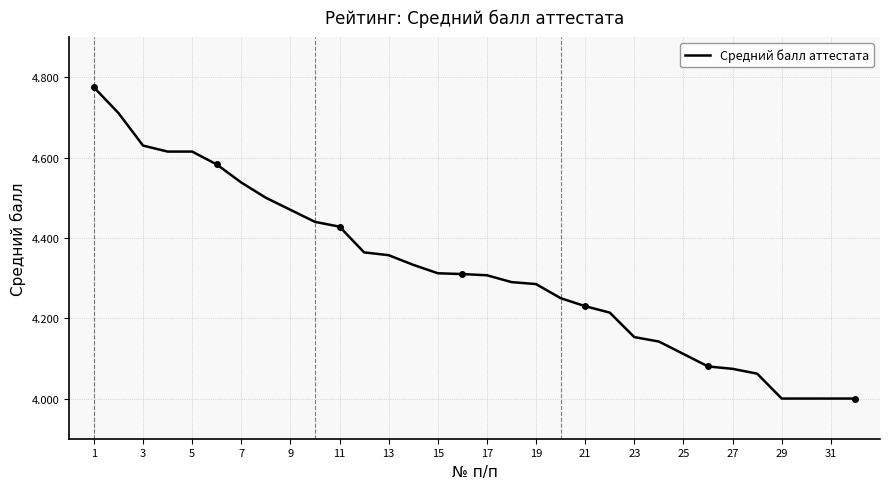

What is the minimum value shown in the chart?

4.0